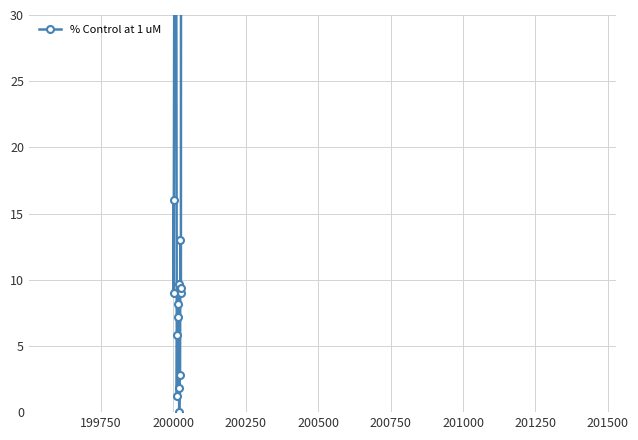

How many values exceed 9?

11